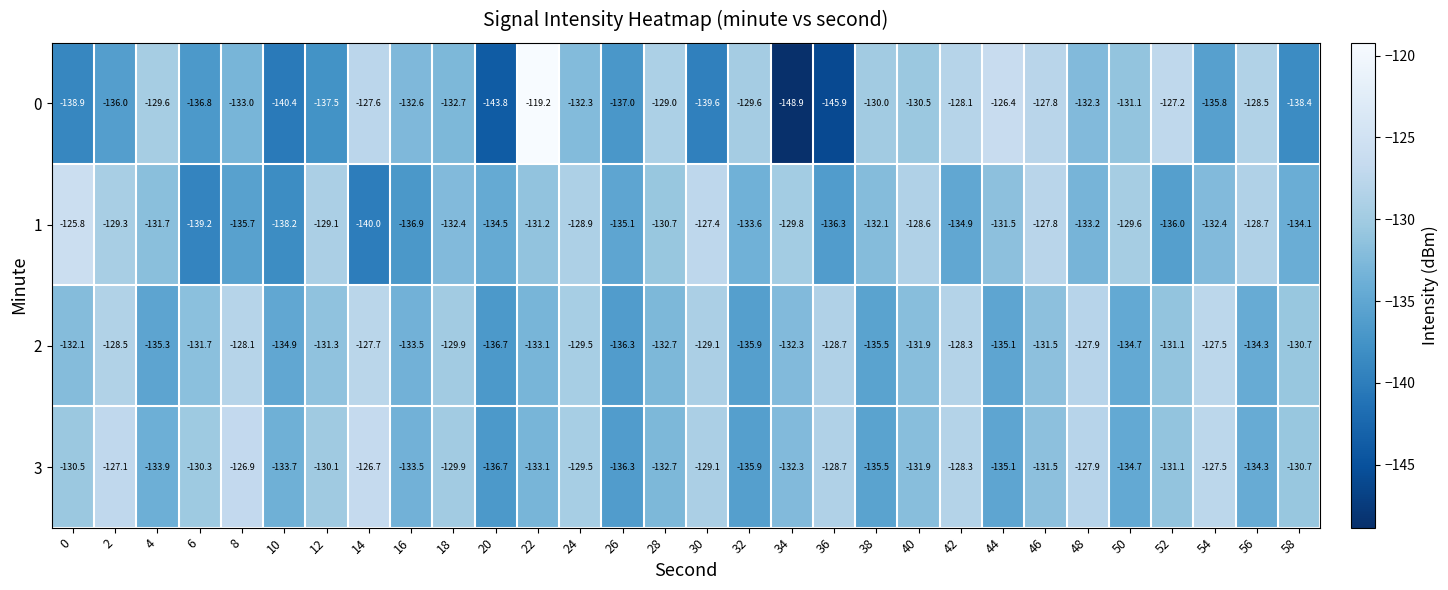

Is it true that 1 equals -136.9 at 16?

True